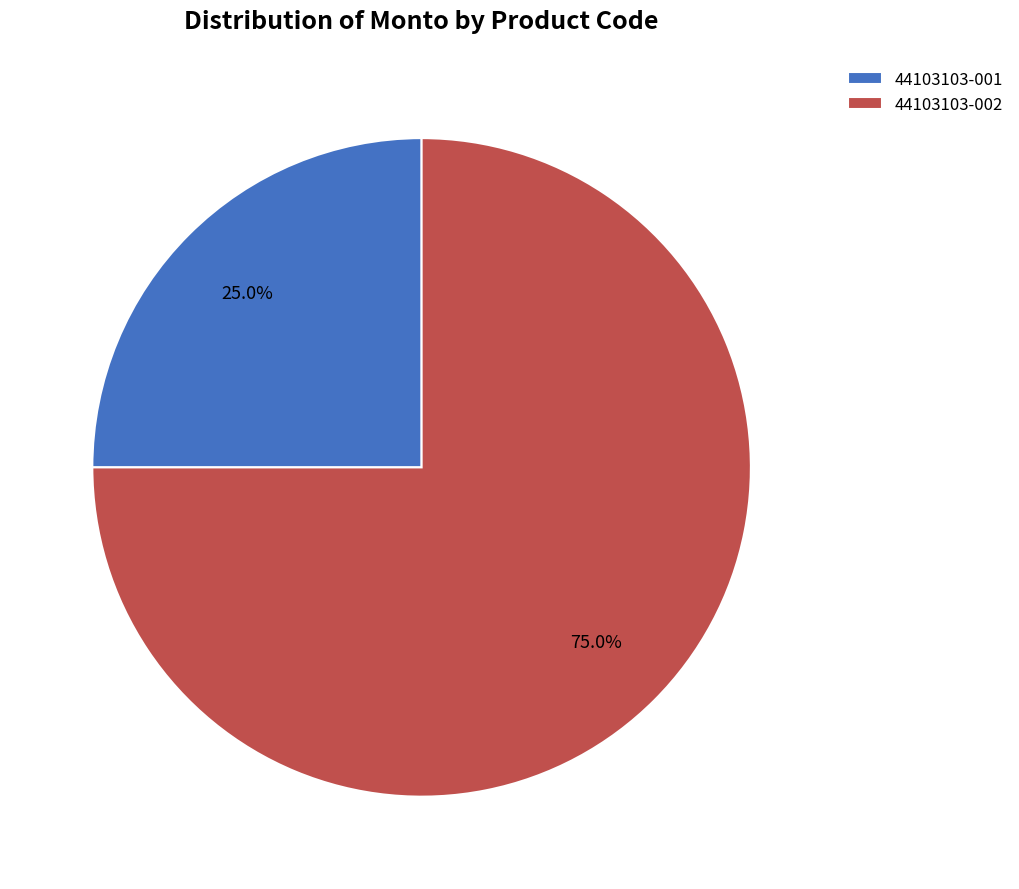

Which category has the smallest portion of the pie?

44103103-001